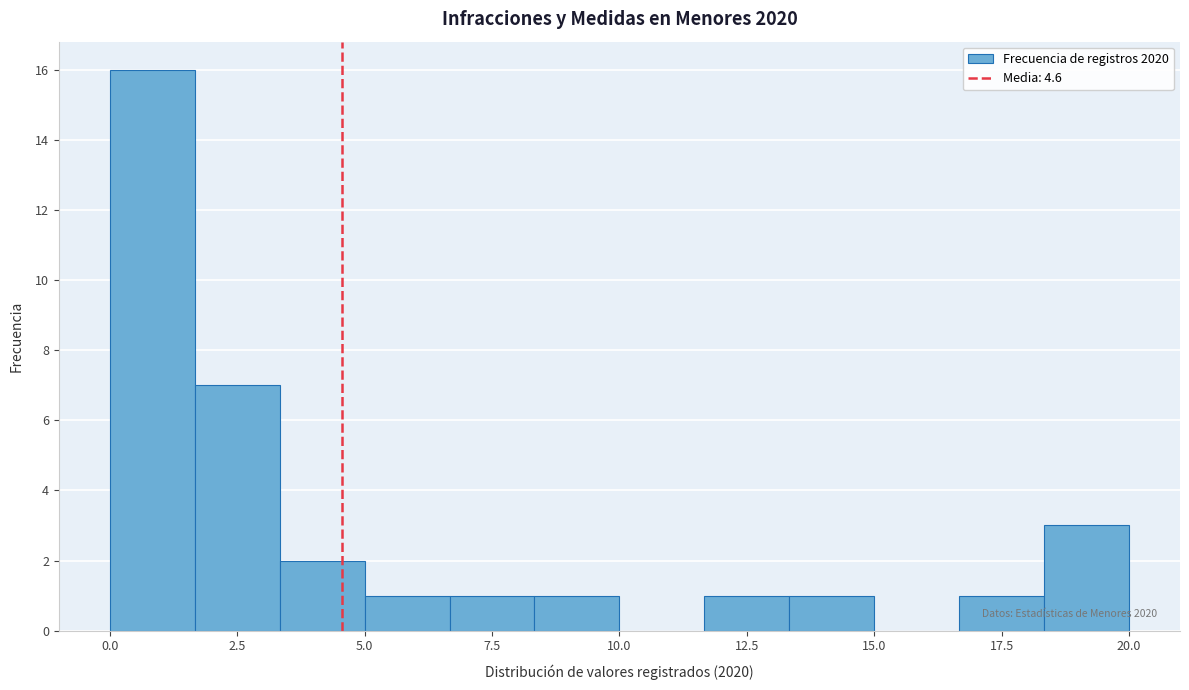

Around what value on the x-axis is the tallest bar? Give the approximate position of its centre, as read against the axis.

1.0